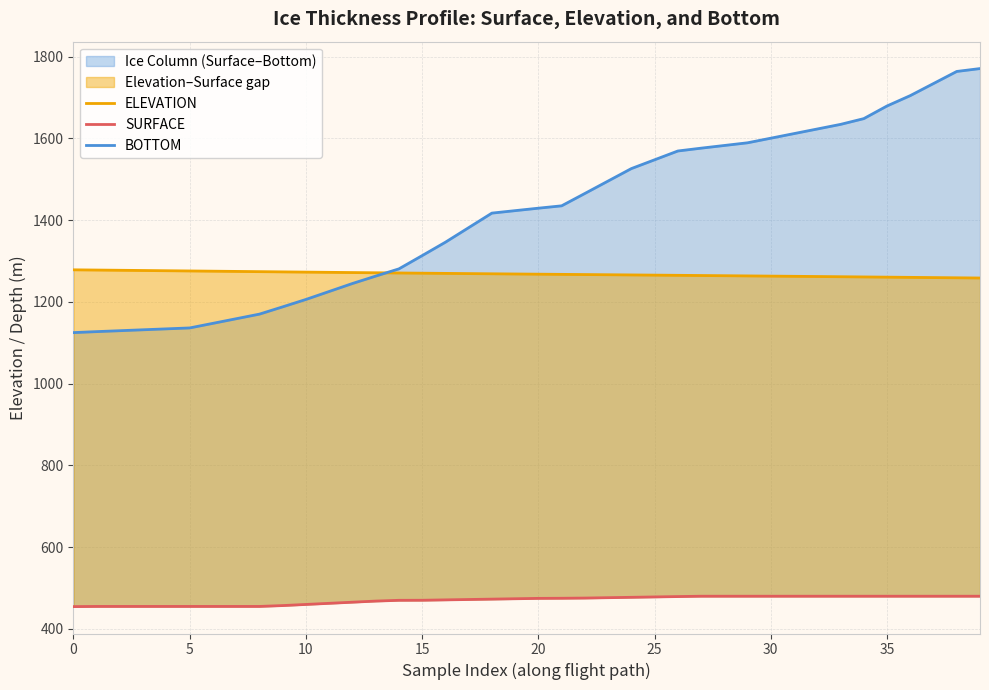

Reading left to right, list all the values displayed in this chart.

ELEVATION: 1278.3	1277.7	1277.2	1276.6	1276.1	1275.5	1274.9	1274.4	1273.8	1273.2	1272.7	1272.1	1271.6	1271.1	1270.6	1270.1	1269.6	1269.1	1268.6	1268.1	1267.6	1267.2	1266.7	1266.2	1265.8	1265.3	1264.8	1264.4	1263.9	1263.4	1262.9	1262.4	1261.9	1261.4	1260.9	1260.4	1259.8	1259.3	1258.8	1258.2
SURFACE: 454.4	454.8	454.8	454.8	454.8	454.8	454.8	454.8	454.8	456.9	459.7	462.4	465.2	467.9	469.8	470.0	470.9	471.8	472.7	473.6	474.5	474.8	475.3	476.2	477.1	478.1	479.0	479.8	479.8	479.8	479.8	479.8	479.8	479.8	479.8	479.8	479.8	479.8	479.8	479.8
BOTTOM: 1124.7	1127.1	1129.4	1131.6	1133.9	1136.1	1147.4	1158.6	1169.9	1187.7	1205.8	1225.3	1244.8	1262.9	1280.6	1313.0	1345.8	1381.4	1417.0	1423.0	1429.1	1434.8	1465.1	1495.5	1525.9	1547.4	1569.0	1575.9	1582.5	1589.0	1600.3	1611.5	1622.8	1634.1	1648.1	1679.1	1704.4	1734.0	1763.6	1770.6